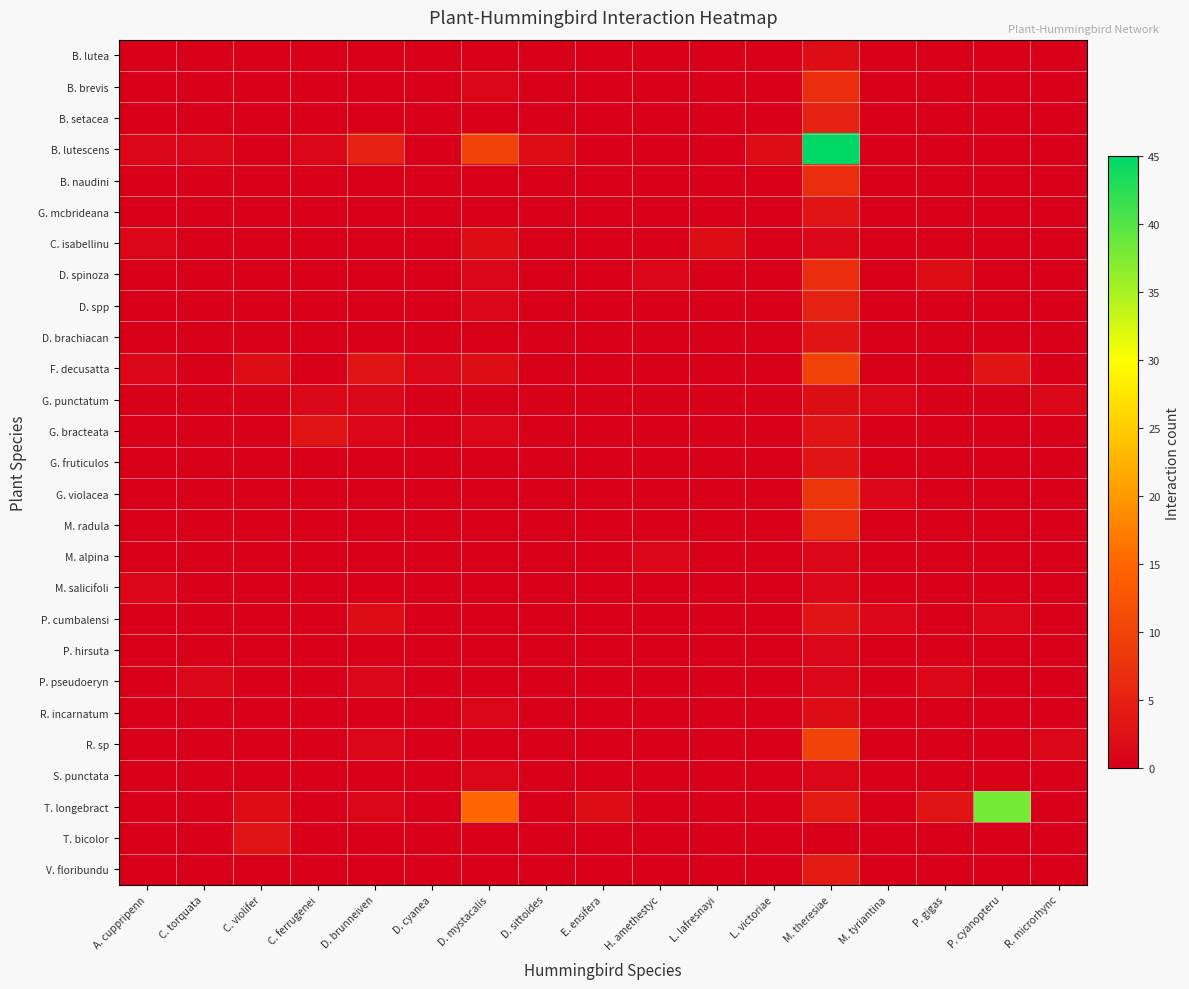

Reading left to right, transcribe all the data shown in this chart.

B. lutea: A. cuppripenn=0	C. torquata=0	C. violifer=0	C. ferrugenei=0	D. brunneiven=0	D. cyanea=0	D. mystacalis=0	D. sittoides=0	E. ensifera=0	H. amethestyc=0	L. lafresnayi=0	L. victoriae=0	M. theresiae=2	M. tyriantina=0	P. gigas=0	P. cyanopteru=0	R. microrhync=0
B. brevis: A. cuppripenn=0	C. torquata=0	C. violifer=0	C. ferrugenei=0	D. brunneiven=0	D. cyanea=0	D. mystacalis=1	D. sittoides=0	E. ensifera=0	H. amethestyc=0	L. lafresnayi=0	L. victoriae=0	M. theresiae=7	M. tyriantina=0	P. gigas=0	P. cyanopteru=0	R. microrhync=0
B. setacea: A. cuppripenn=0	C. torquata=0	C. violifer=0	C. ferrugenei=0	D. brunneiven=0	D. cyanea=0	D. mystacalis=0	D. sittoides=0	E. ensifera=0	H. amethestyc=0	L. lafresnayi=0	L. victoriae=0	M. theresiae=5	M. tyriantina=0	P. gigas=0	P. cyanopteru=0	R. microrhync=0
B. lutescens: A. cuppripenn=1	C. torquata=1	C. violifer=0	C. ferrugenei=1	D. brunneiven=5	D. cyanea=0	D. mystacalis=10	D. sittoides=2	E. ensifera=0	H. amethestyc=0	L. lafresnayi=0	L. victoriae=2	M. theresiae=45	M. tyriantina=0	P. gigas=0	P. cyanopteru=0	R. microrhync=0
B. naudini: A. cuppripenn=0	C. torquata=0	C. violifer=0	C. ferrugenei=0	D. brunneiven=0	D. cyanea=0	D. mystacalis=0	D. sittoides=0	E. ensifera=0	H. amethestyc=0	L. lafresnayi=0	L. victoriae=0	M. theresiae=7	M. tyriantina=0	P. gigas=0	P. cyanopteru=0	R. microrhync=0
G. mcbrideana: A. cuppripenn=0	C. torquata=0	C. violifer=0	C. ferrugenei=0	D. brunneiven=0	D. cyanea=0	D. mystacalis=0	D. sittoides=0	E. ensifera=0	H. amethestyc=0	L. lafresnayi=0	L. victoriae=0	M. theresiae=3	M. tyriantina=0	P. gigas=0	P. cyanopteru=0	R. microrhync=0
C. isabellinu: A. cuppripenn=1	C. torquata=0	C. violifer=0	C. ferrugenei=0	D. brunneiven=0	D. cyanea=0	D. mystacalis=2	D. sittoides=0	E. ensifera=0	H. amethestyc=0	L. lafresnayi=2	L. victoriae=0	M. theresiae=1	M. tyriantina=0	P. gigas=0	P. cyanopteru=0	R. microrhync=0
D. spinoza: A. cuppripenn=0	C. torquata=0	C. violifer=0	C. ferrugenei=0	D. brunneiven=0	D. cyanea=0	D. mystacalis=1	D. sittoides=0	E. ensifera=0	H. amethestyc=1	L. lafresnayi=0	L. victoriae=0	M. theresiae=7	M. tyriantina=0	P. gigas=2	P. cyanopteru=0	R. microrhync=0
D. spp: A. cuppripenn=0	C. torquata=0	C. violifer=0	C. ferrugenei=0	D. brunneiven=0	D. cyanea=0	D. mystacalis=1	D. sittoides=0	E. ensifera=0	H. amethestyc=0	L. lafresnayi=0	L. victoriae=0	M. theresiae=5	M. tyriantina=0	P. gigas=0	P. cyanopteru=0	R. microrhync=0
D. brachiacan: A. cuppripenn=0	C. torquata=0	C. violifer=0	C. ferrugenei=0	D. brunneiven=0	D. cyanea=0	D. mystacalis=0	D. sittoides=0	E. ensifera=0	H. amethestyc=0	L. lafresnayi=0	L. victoriae=0	M. theresiae=3	M. tyriantina=0	P. gigas=0	P. cyanopteru=0	R. microrhync=0
F. decusatta: A. cuppripenn=1	C. torquata=0	C. violifer=2	C. ferrugenei=0	D. brunneiven=3	D. cyanea=1	D. mystacalis=2	D. sittoides=0	E. ensifera=0	H. amethestyc=0	L. lafresnayi=0	L. victoriae=0	M. theresiae=10	M. tyriantina=0	P. gigas=0	P. cyanopteru=3	R. microrhync=0
G. punctatum: A. cuppripenn=0	C. torquata=0	C. violifer=0	C. ferrugenei=1	D. brunneiven=1	D. cyanea=0	D. mystacalis=0	D. sittoides=0	E. ensifera=0	H. amethestyc=0	L. lafresnayi=0	L. victoriae=0	M. theresiae=2	M. tyriantina=1	P. gigas=0	P. cyanopteru=0	R. microrhync=1
G. bracteata: A. cuppripenn=0	C. torquata=0	C. violifer=0	C. ferrugenei=3	D. brunneiven=1	D. cyanea=0	D. mystacalis=1	D. sittoides=0	E. ensifera=0	H. amethestyc=0	L. lafresnayi=0	L. victoriae=0	M. theresiae=3	M. tyriantina=0	P. gigas=0	P. cyanopteru=0	R. microrhync=0
G. fruticulos: A. cuppripenn=0	C. torquata=0	C. violifer=0	C. ferrugenei=0	D. brunneiven=0	D. cyanea=0	D. mystacalis=0	D. sittoides=0	E. ensifera=0	H. amethestyc=0	L. lafresnayi=0	L. victoriae=0	M. theresiae=3	M. tyriantina=0	P. gigas=0	P. cyanopteru=0	R. microrhync=0
G. violacea: A. cuppripenn=0	C. torquata=0	C. violifer=0	C. ferrugenei=0	D. brunneiven=0	D. cyanea=0	D. mystacalis=0	D. sittoides=0	E. ensifera=0	H. amethestyc=0	L. lafresnayi=0	L. victoriae=0	M. theresiae=8	M. tyriantina=1	P. gigas=0	P. cyanopteru=0	R. microrhync=0
M. radula: A. cuppripenn=0	C. torquata=0	C. violifer=0	C. ferrugenei=0	D. brunneiven=0	D. cyanea=0	D. mystacalis=0	D. sittoides=0	E. ensifera=0	H. amethestyc=0	L. lafresnayi=0	L. victoriae=0	M. theresiae=7	M. tyriantina=0	P. gigas=0	P. cyanopteru=0	R. microrhync=0
M. alpina: A. cuppripenn=0	C. torquata=0	C. violifer=0	C. ferrugenei=0	D. brunneiven=0	D. cyanea=0	D. mystacalis=0	D. sittoides=0	E. ensifera=0	H. amethestyc=1	L. lafresnayi=0	L. victoriae=0	M. theresiae=1	M. tyriantina=0	P. gigas=0	P. cyanopteru=0	R. microrhync=0
M. salicifoli: A. cuppripenn=1	C. torquata=0	C. violifer=0	C. ferrugenei=0	D. brunneiven=0	D. cyanea=0	D. mystacalis=0	D. sittoides=0	E. ensifera=0	H. amethestyc=0	L. lafresnayi=0	L. victoriae=0	M. theresiae=1	M. tyriantina=0	P. gigas=0	P. cyanopteru=0	R. microrhync=0
P. cumbalensi: A. cuppripenn=0	C. torquata=0	C. violifer=0	C. ferrugenei=0	D. brunneiven=2	D. cyanea=0	D. mystacalis=0	D. sittoides=0	E. ensifera=0	H. amethestyc=0	L. lafresnayi=0	L. victoriae=0	M. theresiae=3	M. tyriantina=1	P. gigas=0	P. cyanopteru=1	R. microrhync=0
P. hirsuta: A. cuppripenn=0	C. torquata=0	C. violifer=0	C. ferrugenei=0	D. brunneiven=0	D. cyanea=0	D. mystacalis=0	D. sittoides=0	E. ensifera=0	H. amethestyc=0	L. lafresnayi=0	L. victoriae=0	M. theresiae=1	M. tyriantina=0	P. gigas=0	P. cyanopteru=0	R. microrhync=0
P. pseudoeryn: A. cuppripenn=0	C. torquata=1	C. violifer=0	C. ferrugenei=0	D. brunneiven=1	D. cyanea=0	D. mystacalis=0	D. sittoides=0	E. ensifera=0	H. amethestyc=0	L. lafresnayi=0	L. victoriae=0	M. theresiae=1	M. tyriantina=0	P. gigas=1	P. cyanopteru=0	R. microrhync=0
R. incarnatum: A. cuppripenn=0	C. torquata=0	C. violifer=0	C. ferrugenei=0	D. brunneiven=0	D. cyanea=0	D. mystacalis=1	D. sittoides=0	E. ensifera=0	H. amethestyc=0	L. lafresnayi=0	L. victoriae=0	M. theresiae=2	M. tyriantina=0	P. gigas=0	P. cyanopteru=0	R. microrhync=0
R. sp: A. cuppripenn=0	C. torquata=0	C. violifer=0	C. ferrugenei=0	D. brunneiven=1	D. cyanea=0	D. mystacalis=0	D. sittoides=0	E. ensifera=0	H. amethestyc=0	L. lafresnayi=0	L. victoriae=0	M. theresiae=10	M. tyriantina=0	P. gigas=0	P. cyanopteru=0	R. microrhync=1
S. punctata: A. cuppripenn=0	C. torquata=0	C. violifer=0	C. ferrugenei=0	D. brunneiven=0	D. cyanea=0	D. mystacalis=1	D. sittoides=0	E. ensifera=0	H. amethestyc=0	L. lafresnayi=0	L. victoriae=0	M. theresiae=1	M. tyriantina=0	P. gigas=0	P. cyanopteru=0	R. microrhync=0
T. longebract: A. cuppripenn=0	C. torquata=0	C. violifer=2	C. ferrugenei=0	D. brunneiven=1	D. cyanea=0	D. mystacalis=15	D. sittoides=0	E. ensifera=2	H. amethestyc=0	L. lafresnayi=0	L. victoriae=0	M. theresiae=4	M. tyriantina=0	P. gigas=3	P. cyanopteru=38	R. microrhync=0
T. bicolor: A. cuppripenn=0	C. torquata=0	C. violifer=3	C. ferrugenei=0	D. brunneiven=0	D. cyanea=0	D. mystacalis=0	D. sittoides=0	E. ensifera=0	H. amethestyc=0	L. lafresnayi=0	L. victoriae=0	M. theresiae=0	M. tyriantina=0	P. gigas=0	P. cyanopteru=0	R. microrhync=0
V. floribundu: A. cuppripenn=0	C. torquata=0	C. violifer=0	C. ferrugenei=0	D. brunneiven=0	D. cyanea=0	D. mystacalis=0	D. sittoides=0	E. ensifera=0	H. amethestyc=0	L. lafresnayi=0	L. victoriae=0	M. theresiae=4	M. tyriantina=0	P. gigas=0	P. cyanopteru=0	R. microrhync=0